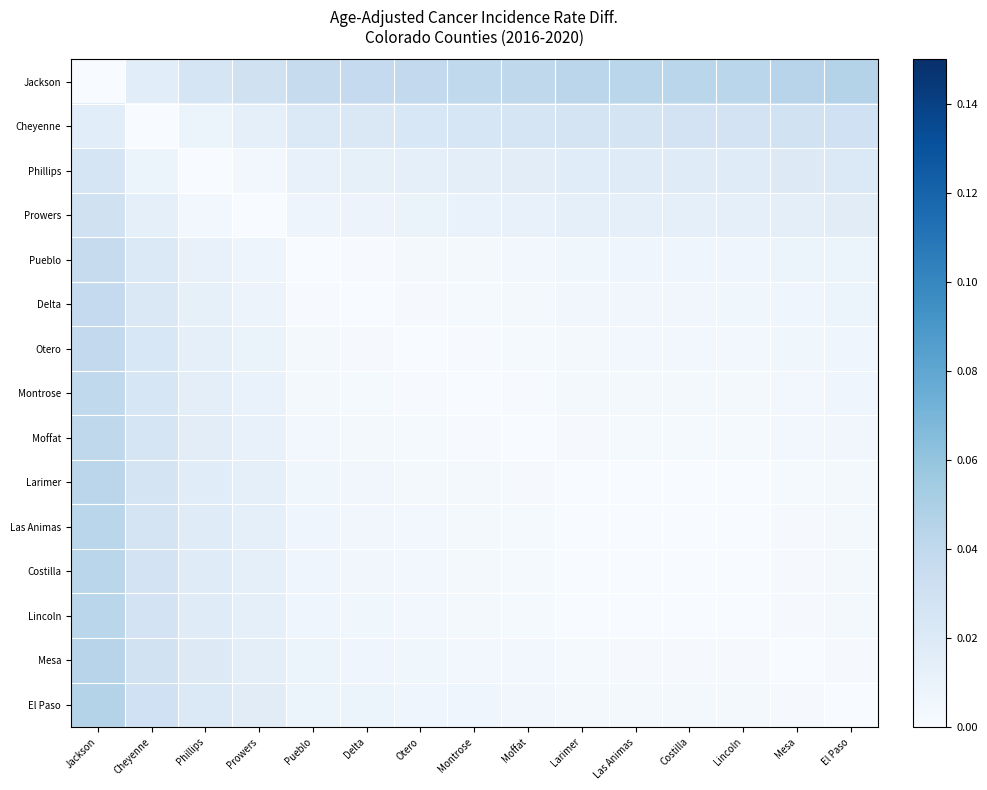

At how many categories does at least one series exceed 0?

15